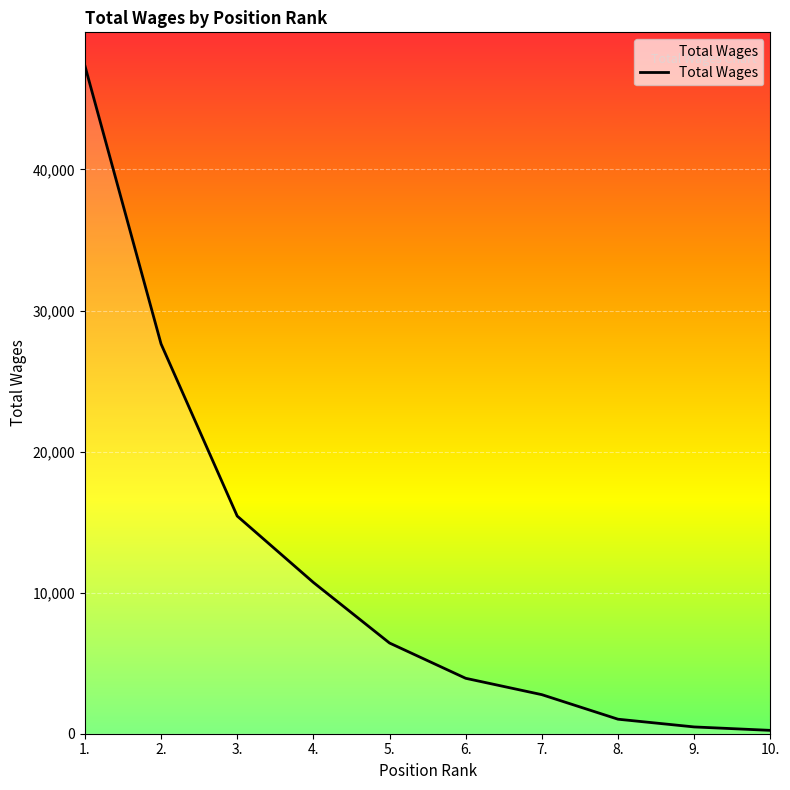

What is the smallest value displayed?

238